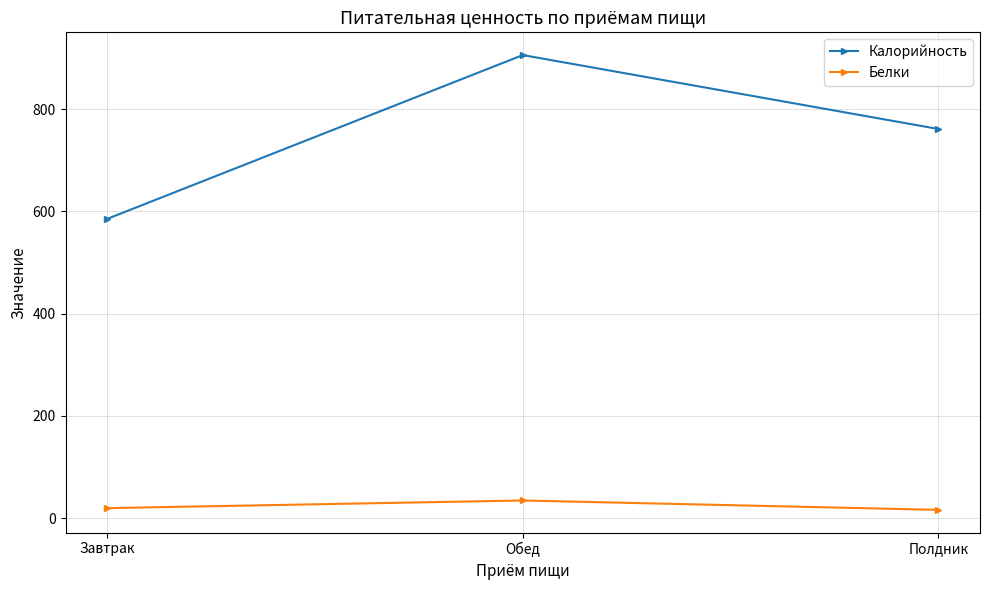

What is the difference between the Калорийность values at Завтрак and Полдник?

175.9